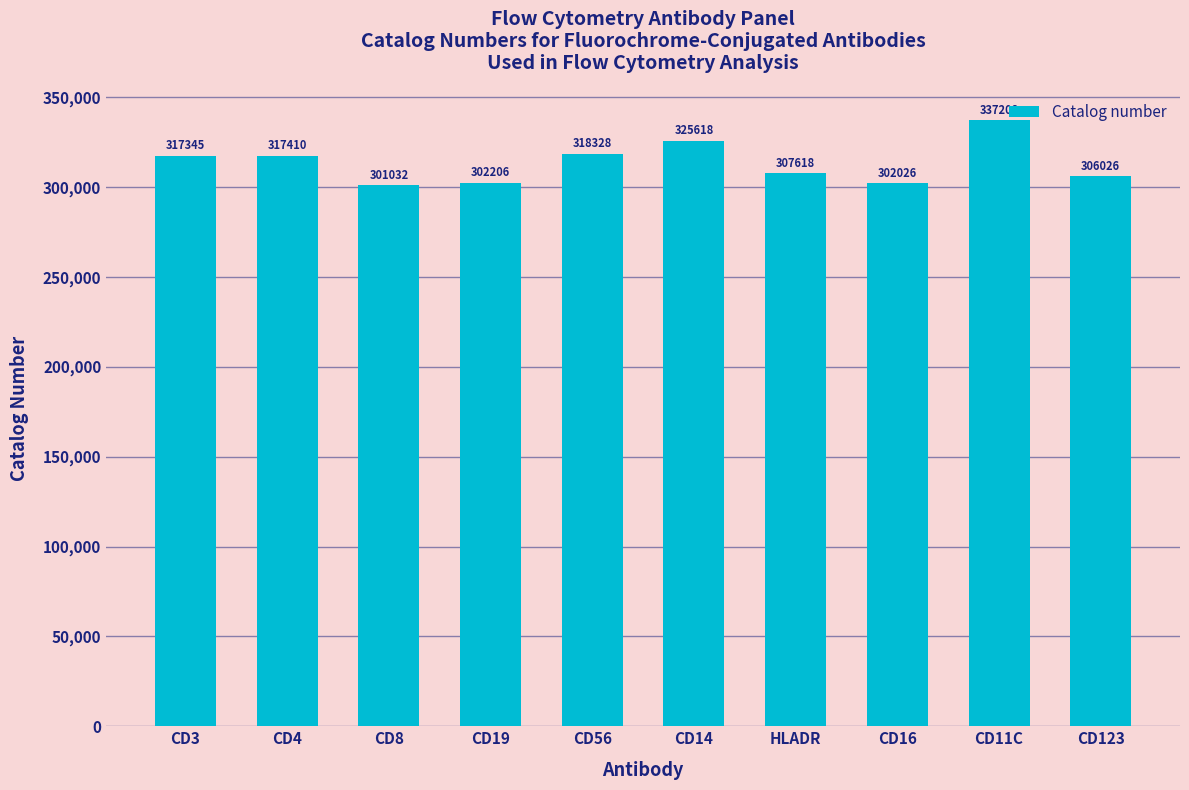

What is the maximum value shown in the chart?

337208